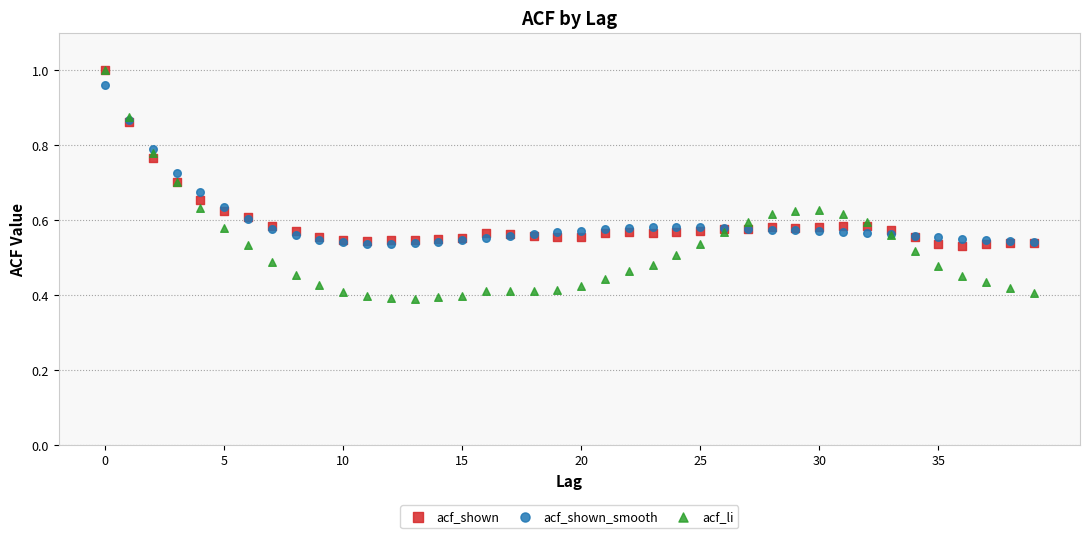

What are all the series names shown in the legend?

acf_shown, acf_shown_smooth, acf_li